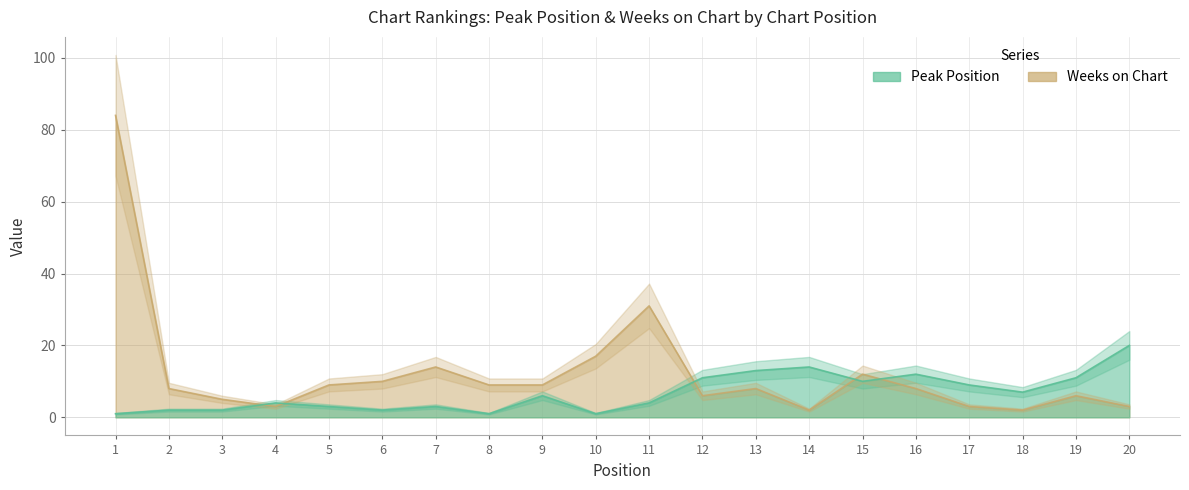

Rank the categories by Weeks on Chart value from lowest to highest.

14, 18, 4, 17, 20, 3, 12, 19, 2, 13, 16, 5, 8, 9, 6, 15, 7, 10, 11, 1